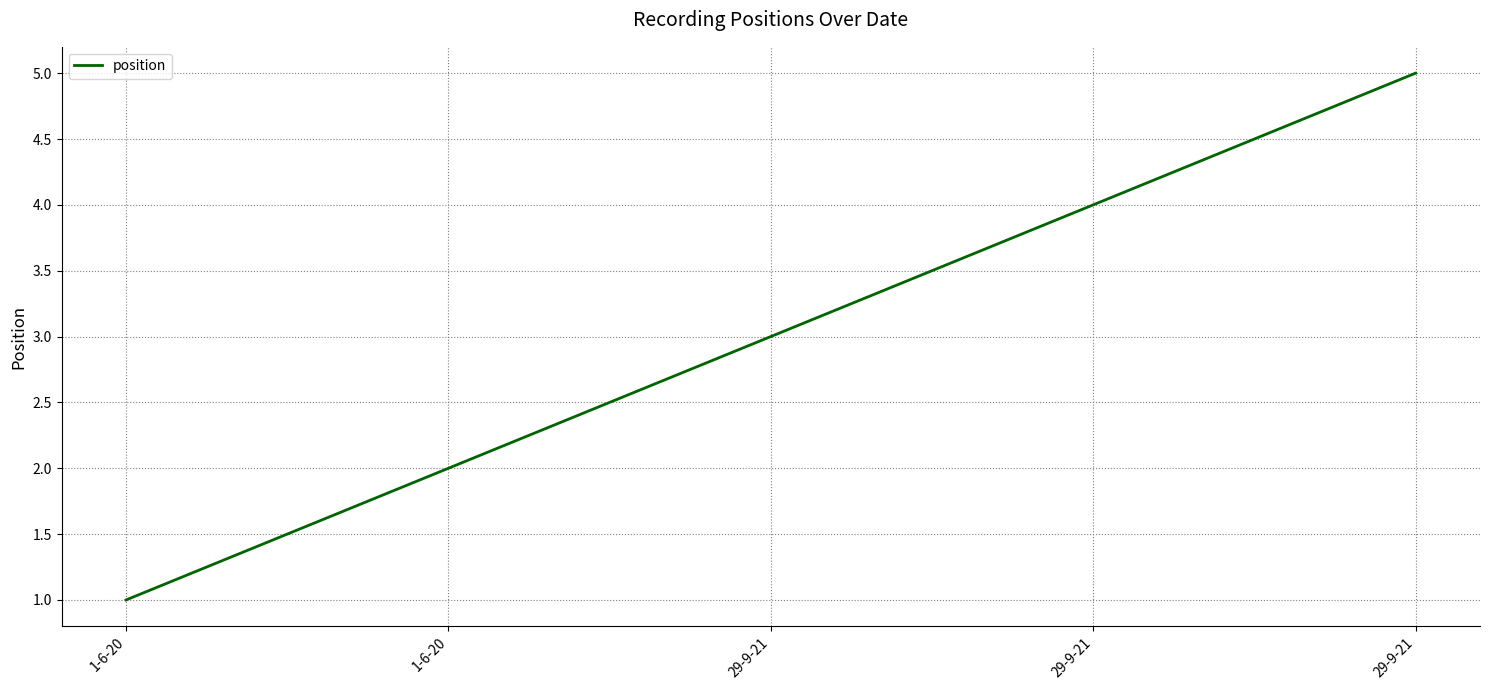

Count the number of categories in the chart.

5